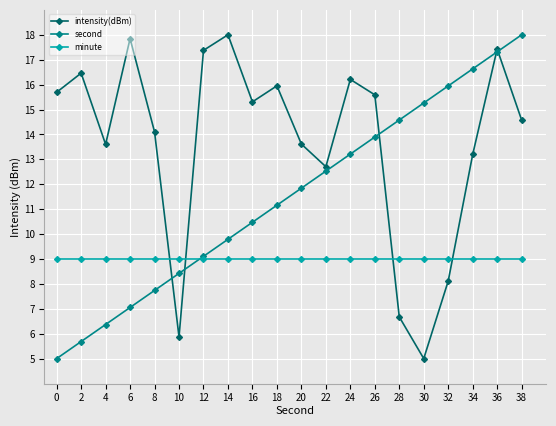

What is the value of the intensity(dBm) point at the 9th from the left?

15.3